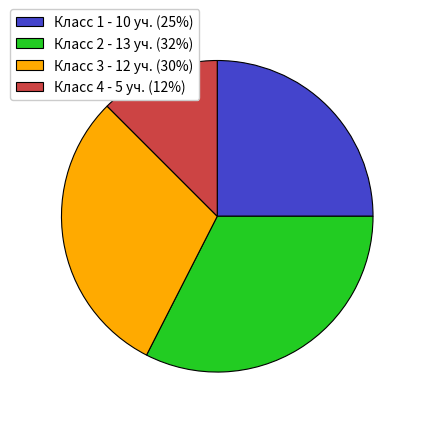

Does Класс 2 - 13 уч. (32%) represent more than half of the total?

No